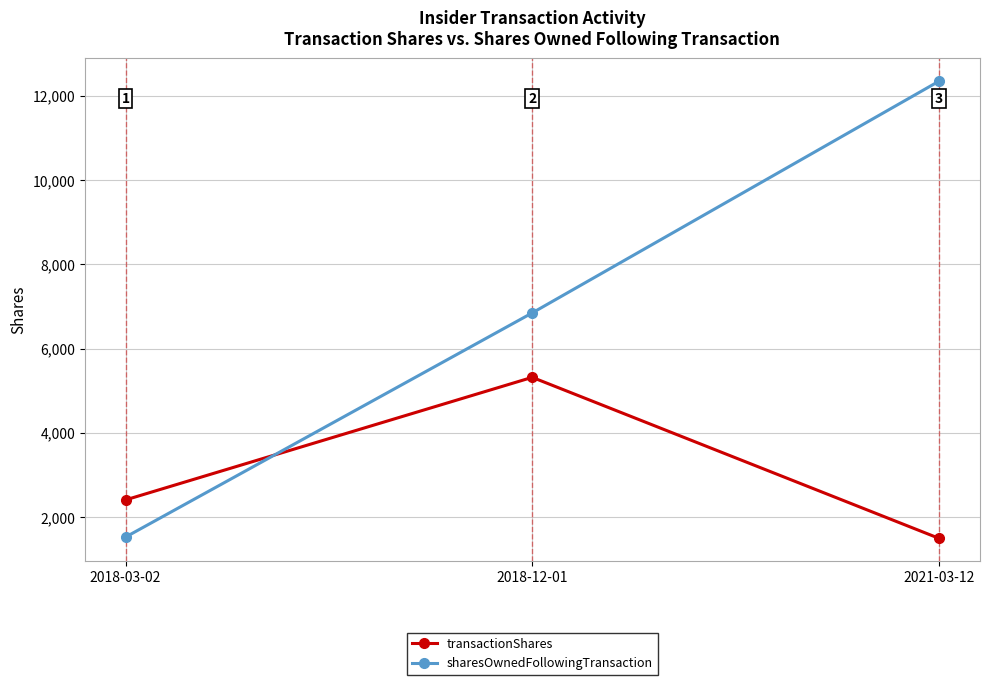

How many lines are shown in the chart?

2